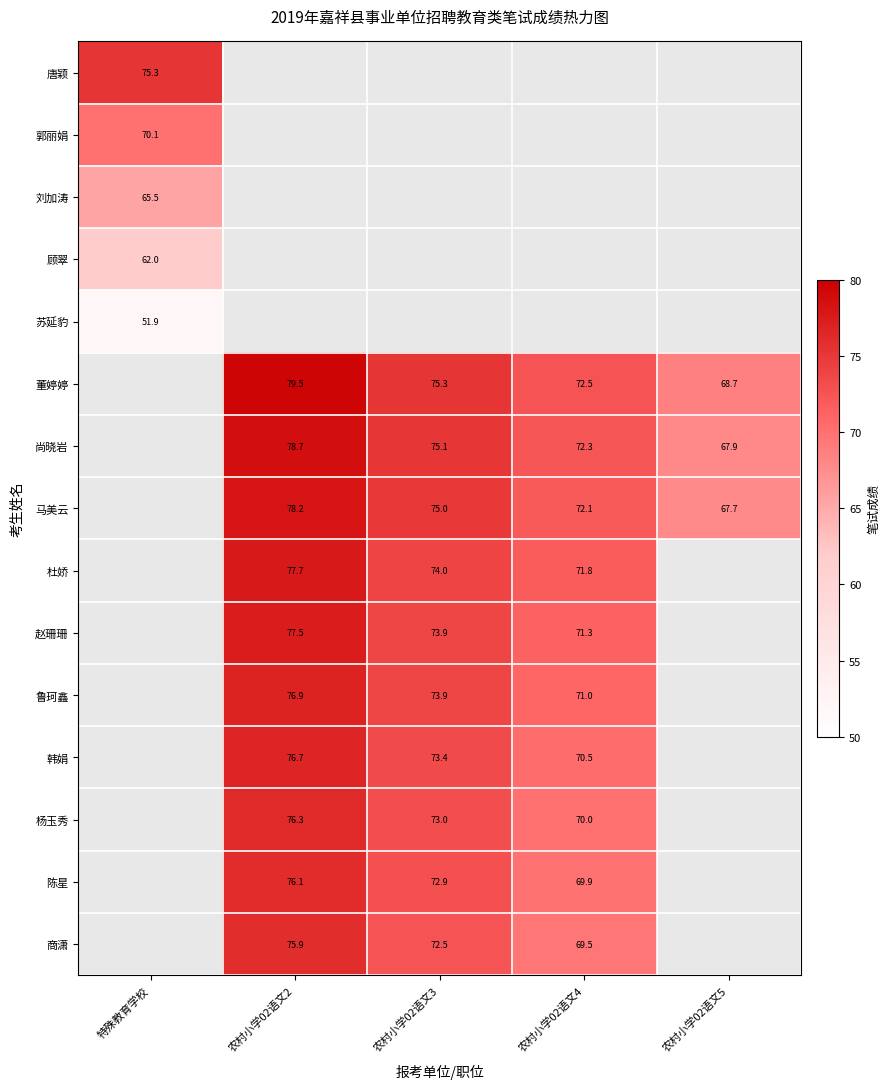

Is the value of 尚晓岩 at 农村小学02语文5 greater than the value of 杨玉秀 at 农村小学02语文4?

No